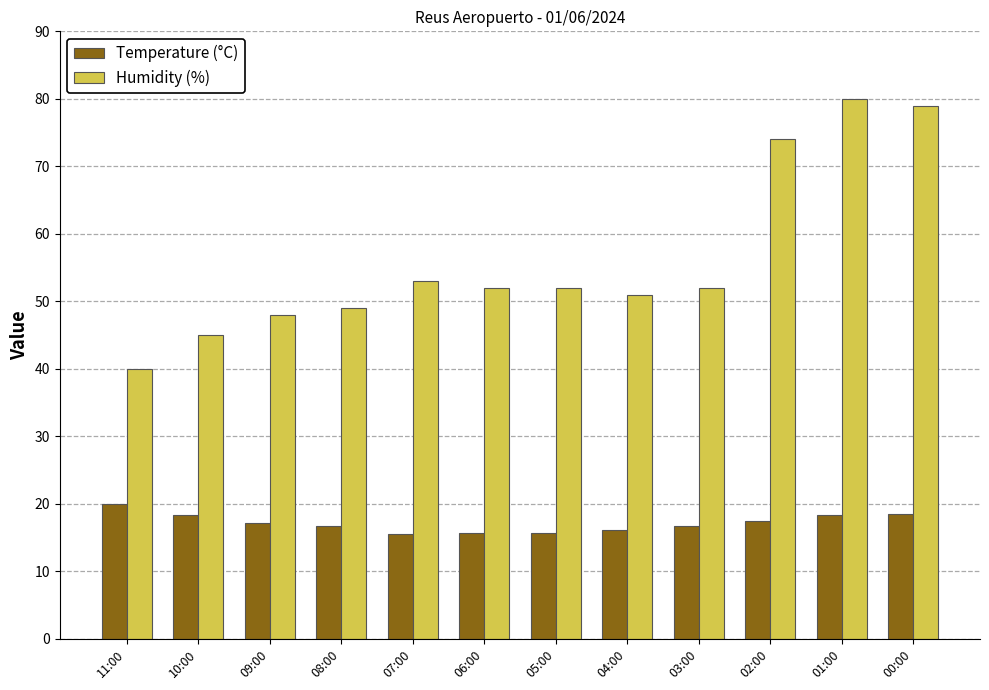

The Humidity (%) series shows 18.9 at 11:00. True or false?

False